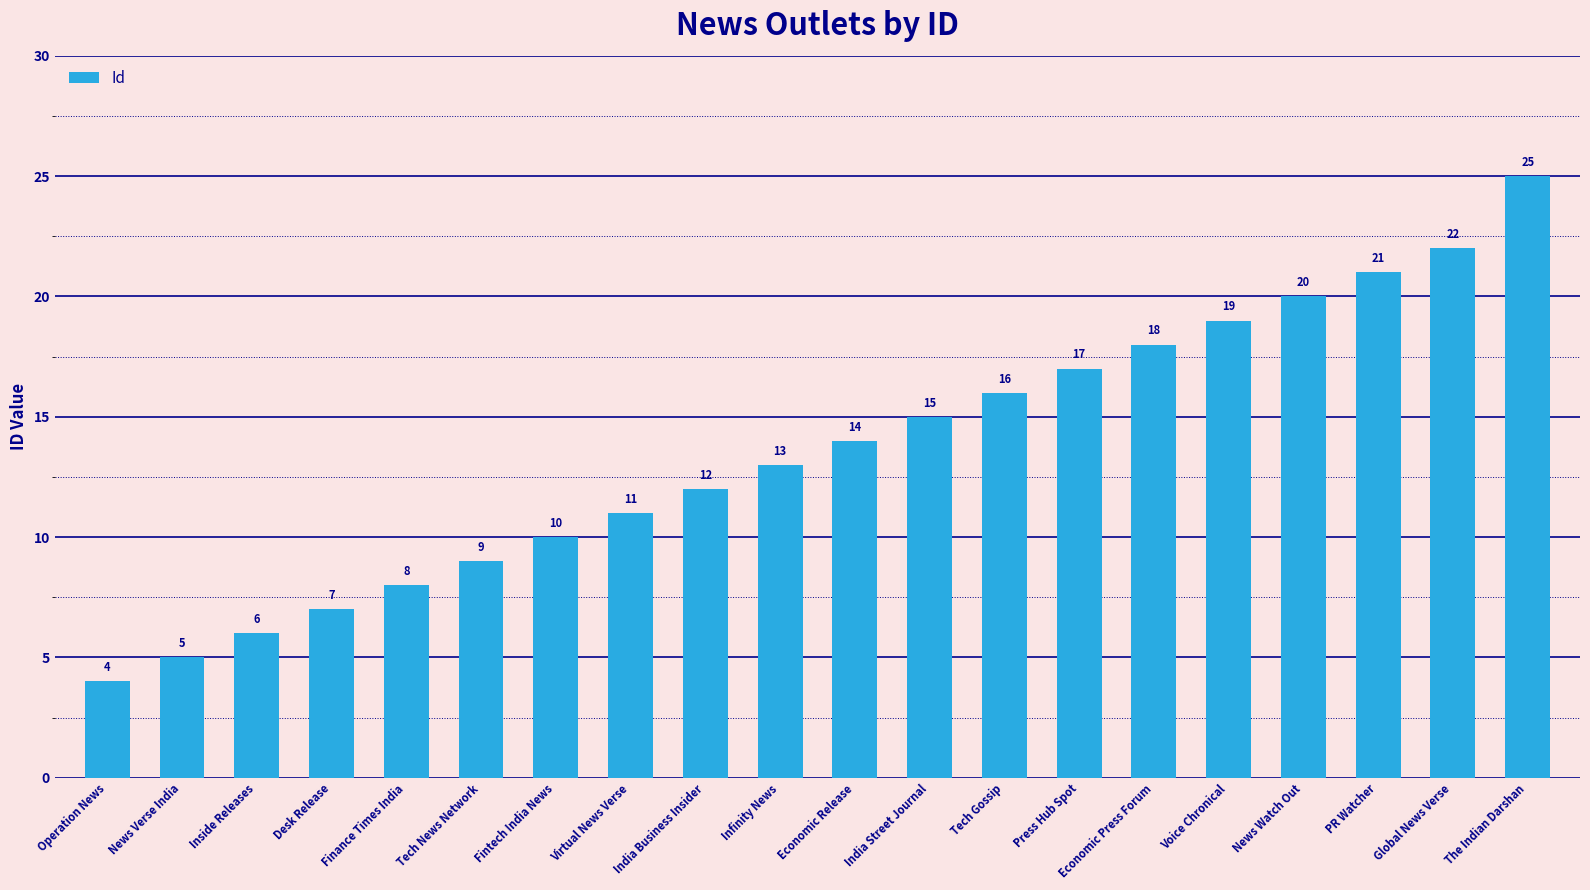

What is the label of the 7th bar from the left?

Fintech India News